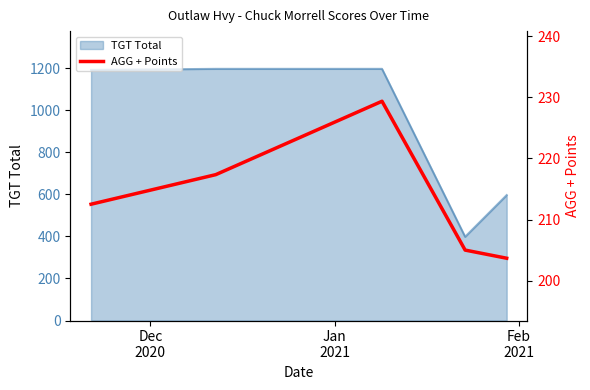

What is the highest value of the TGT Total series?

1196.0